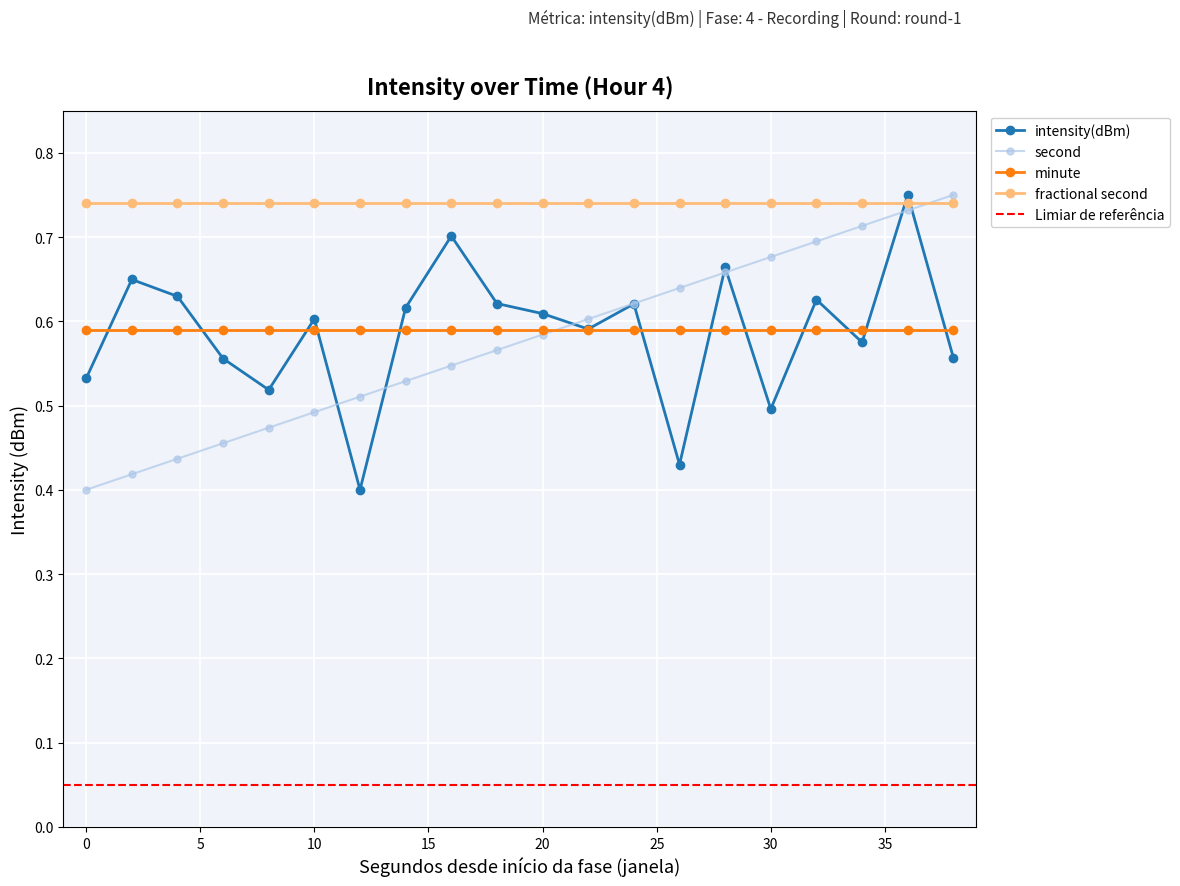

What is the difference between the maximum and minimum values in the intensity(dBm) series?

0.3